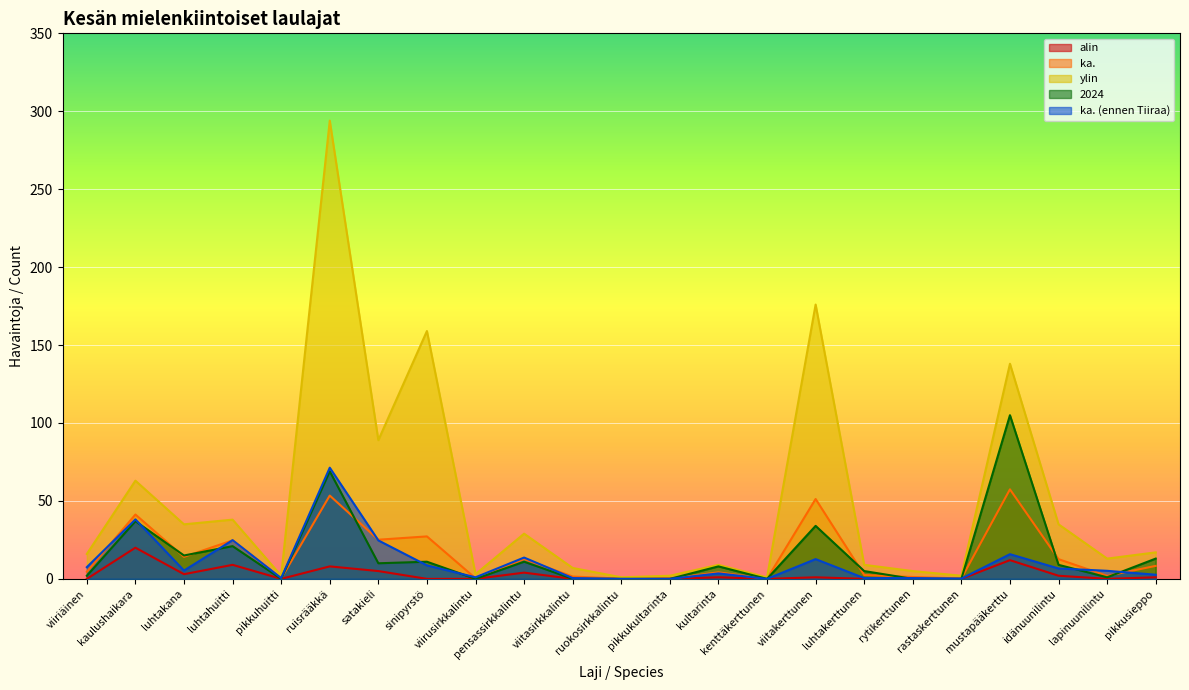

What is the label of the 4th point from the right?

mustapääkerttu